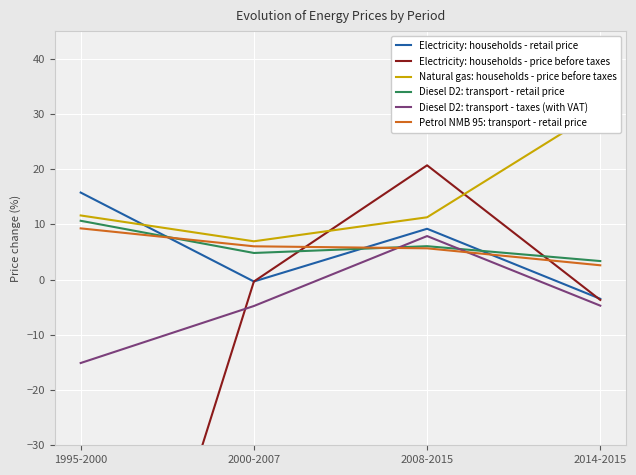

Rank the categories by Electricity: households - retail price value from highest to lowest.

1995-2000, 2008-2015, 2000-2007, 2014-2015